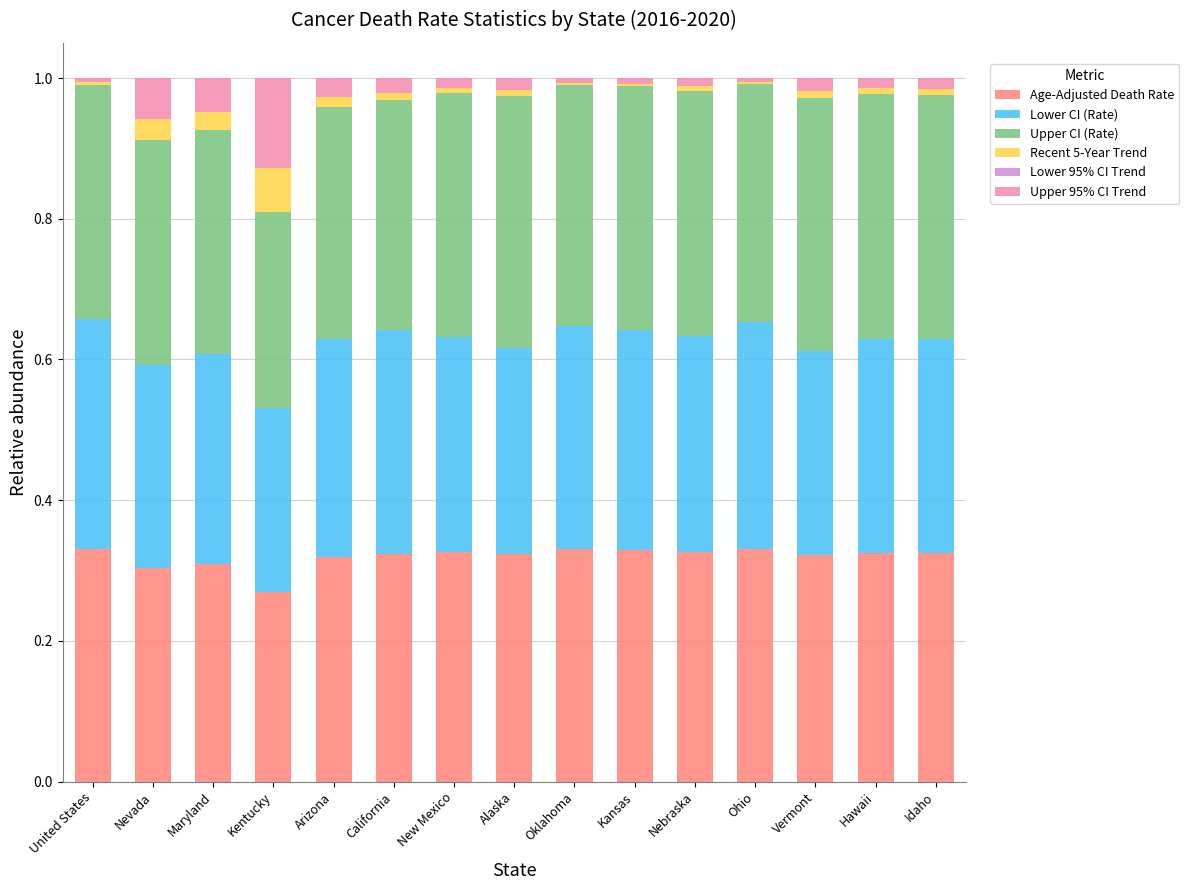

Is it true that Age-Adjusted Death Rate equals 0.3 at New Mexico?

True